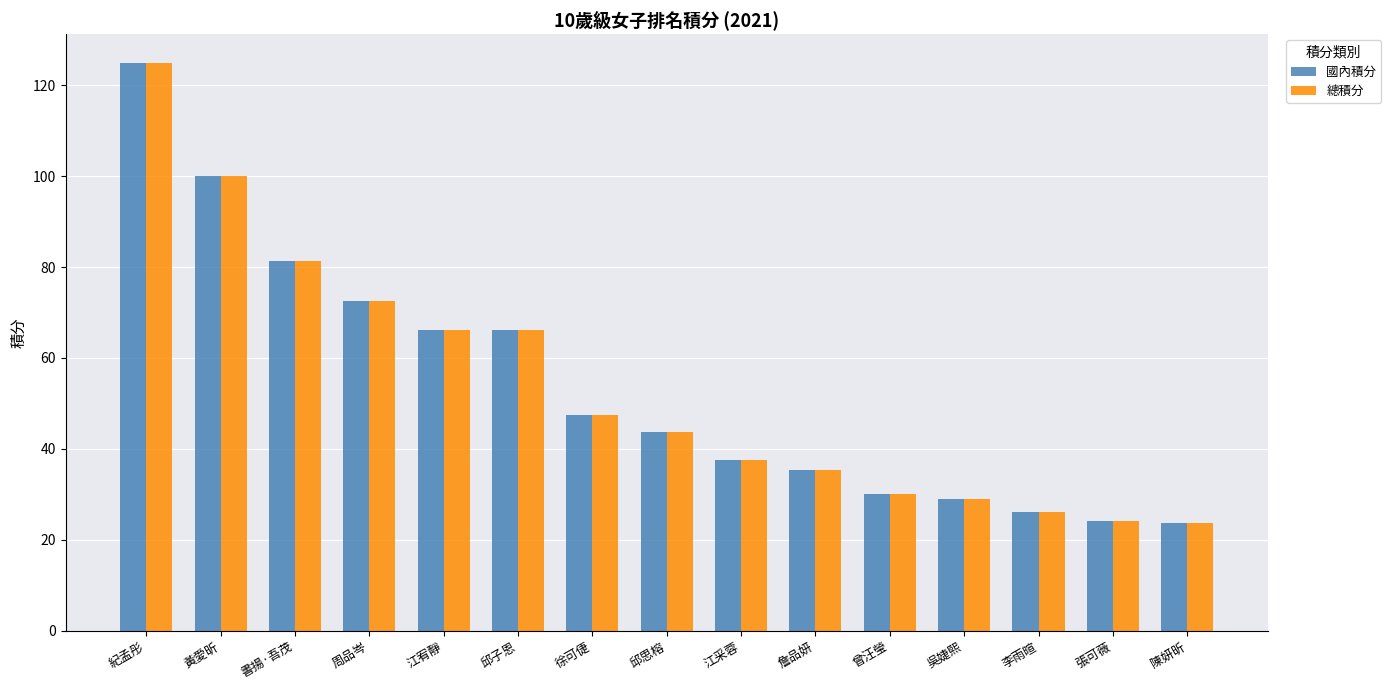

What are all the series names shown in the legend?

國內積分, 總積分